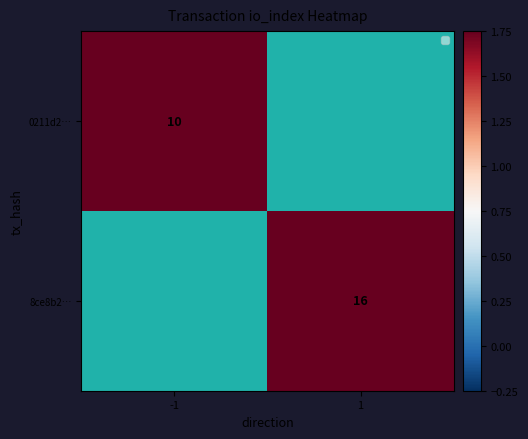

How many distinct data groups are displayed?

2